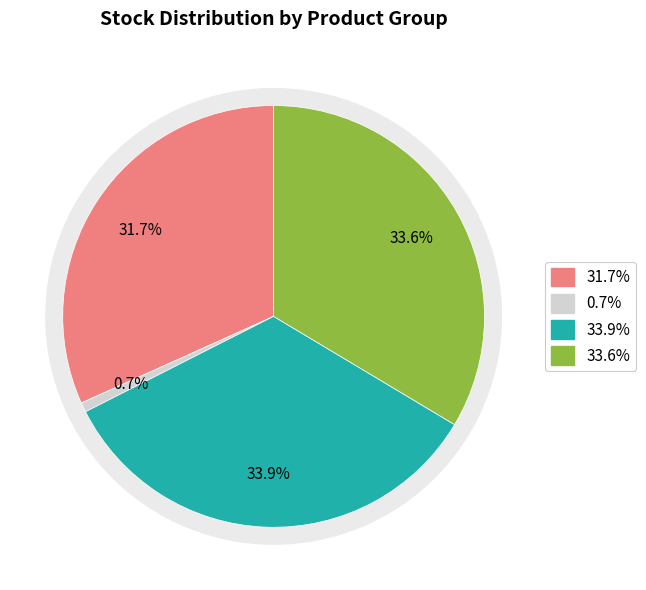

To the nearest percent, what is the difference between the largest and smallest slice percentages?

33%